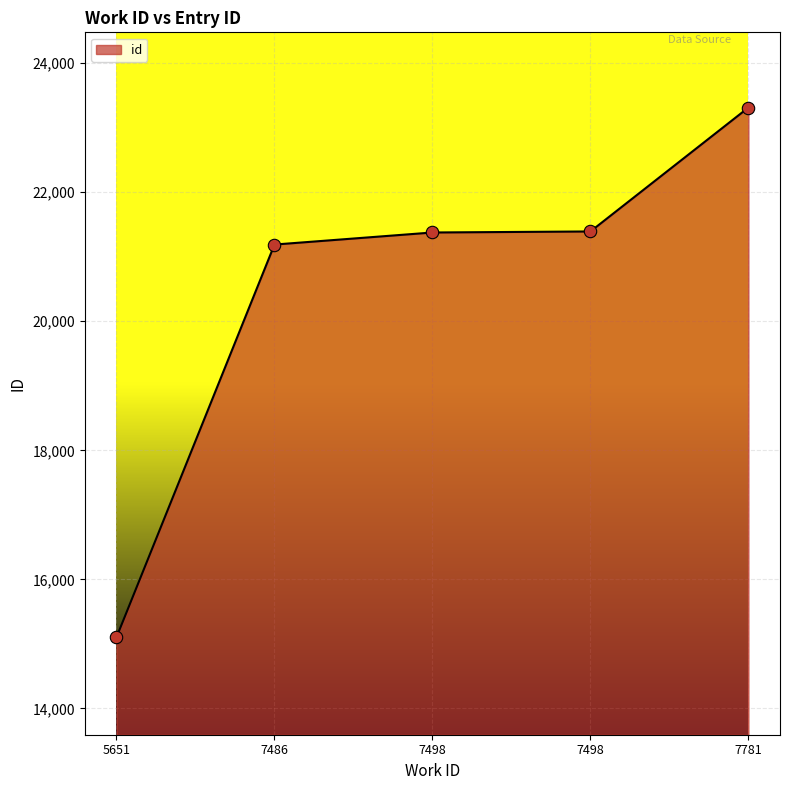

Between 7498 and 5651, which is larger?

7498